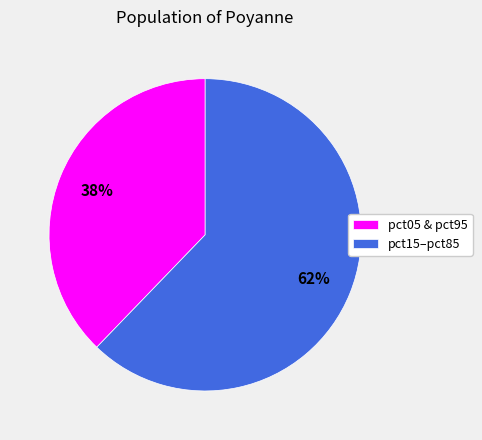

The pct15–pct85 slice represents 72% of the pie. True or false?

False